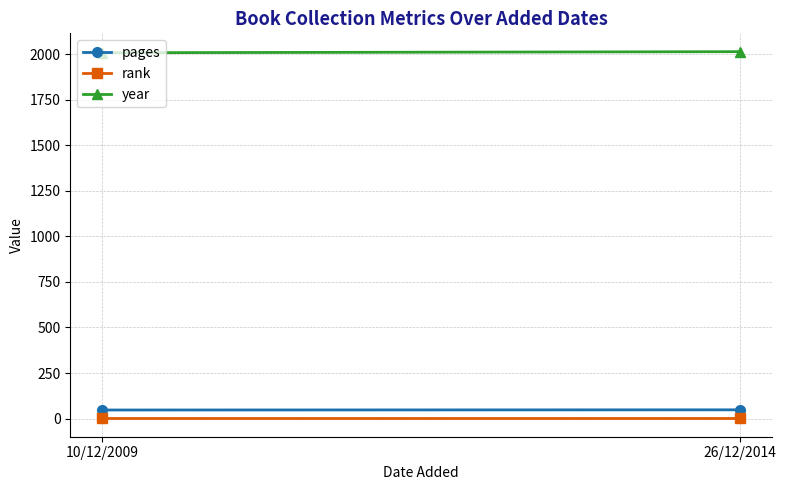

What is the approximate value of year at 10/12/2009?

2008